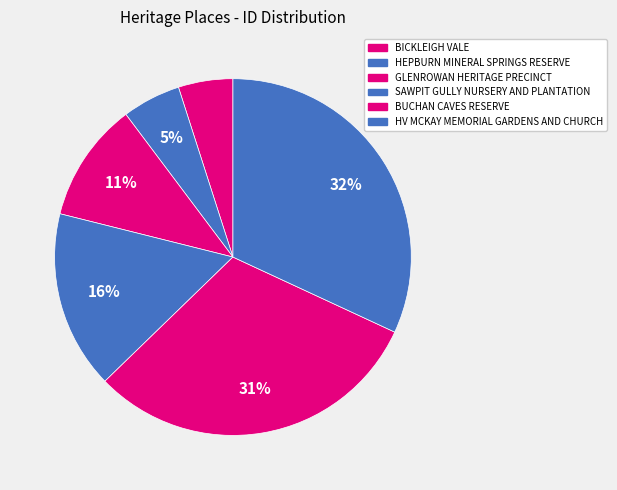

Approximately how many times larger is the value at HV MCKAY MEMORIAL GARDENS AND CHURCH compared to BICKLEIGH VALE?

6.5